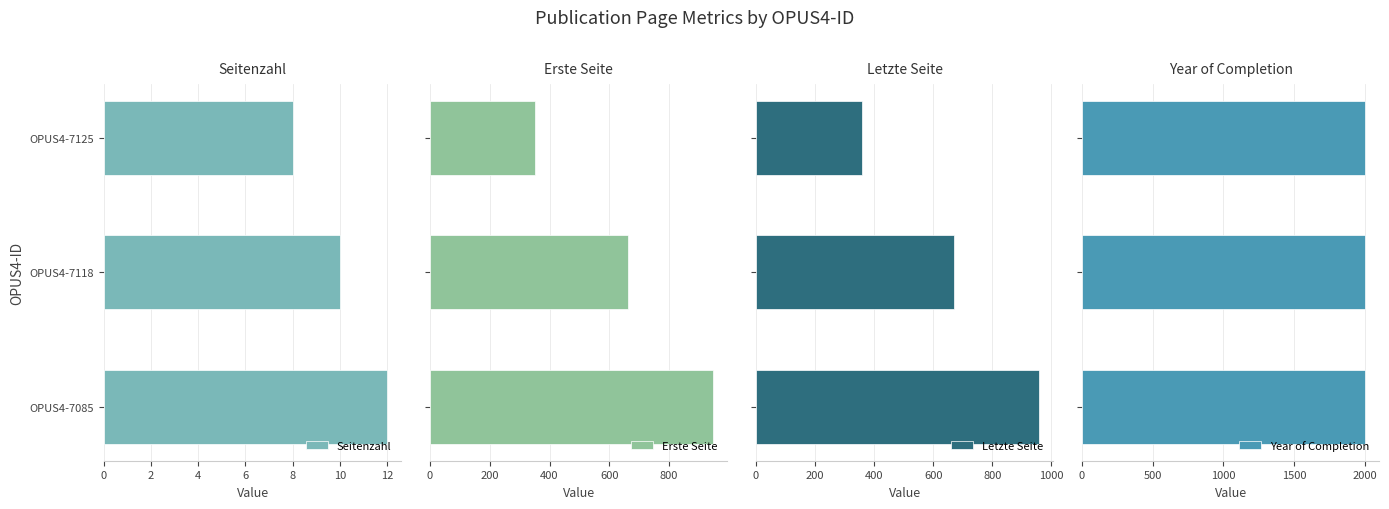

True or false: Seitenzahl has a value of 8 at OPUS4-7125.

True